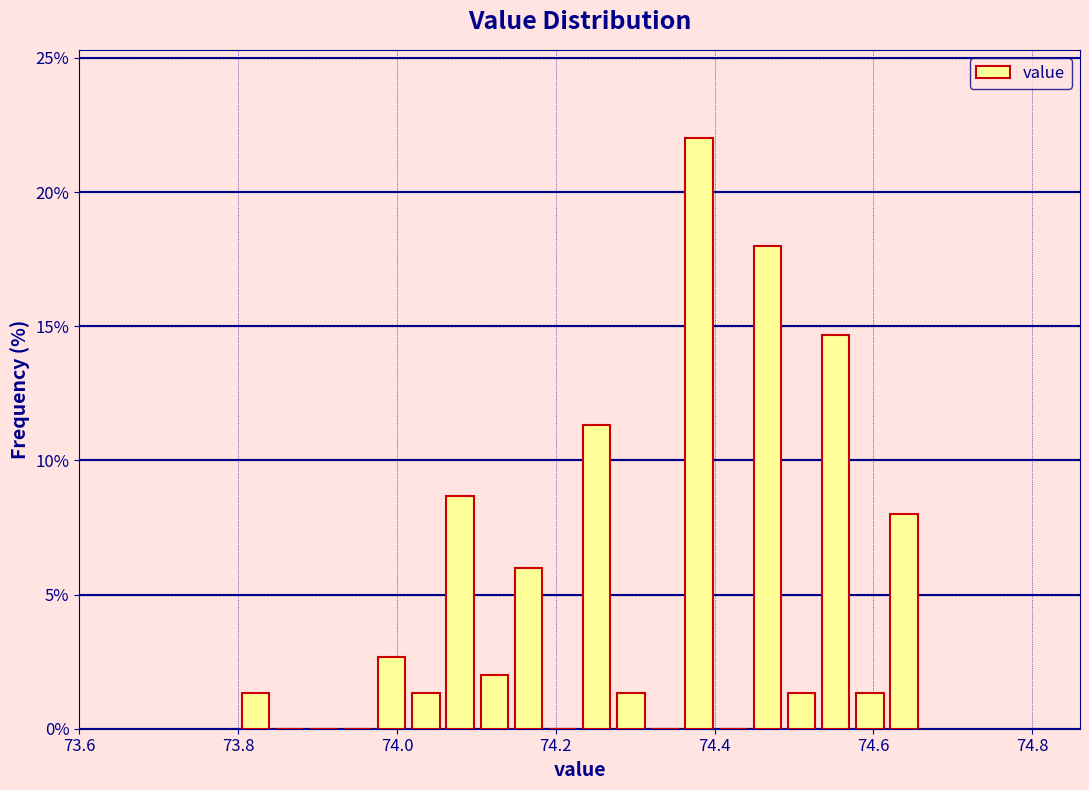

Read against the x-axis, roughly where is the centre of the tallest bar?

74.38